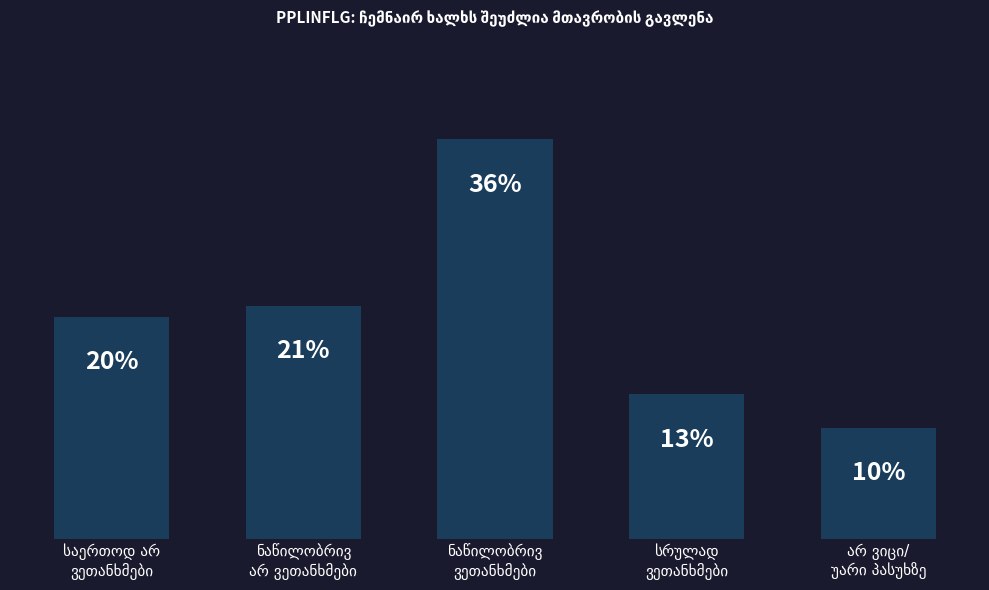

What is the sum of all values?

100